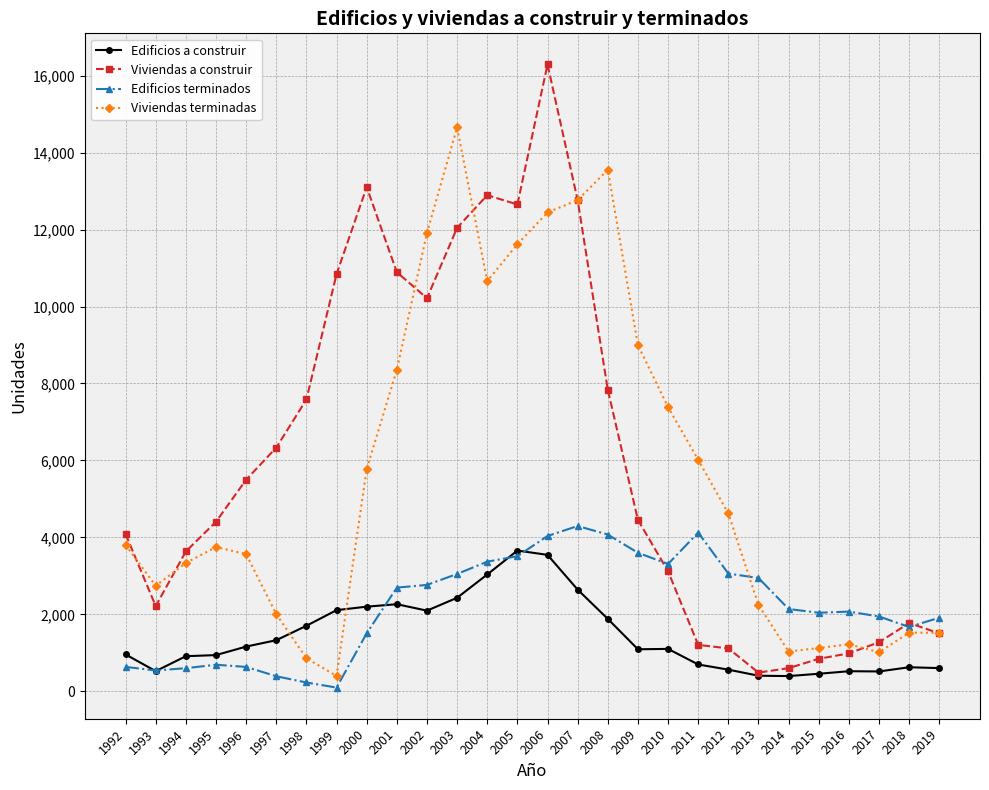

Which series has the widest spread of values?

Viviendas a construir